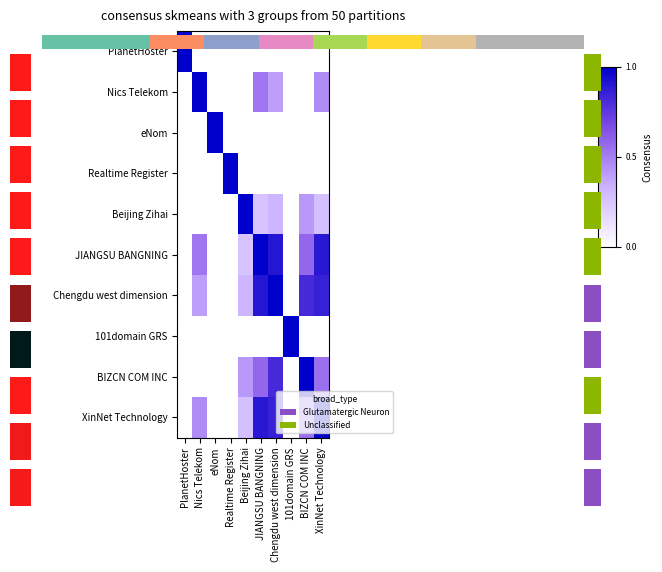

Rank the series by their maximum value, from lowest to highest.

XinNet Technology, PlanetHoster, Nics Telekom, eNom, Realtime Register, Beijing Zihai, Chengdu west dimension, 101domain GRS, BIZCN COM INC, JIANGSU BANGNING